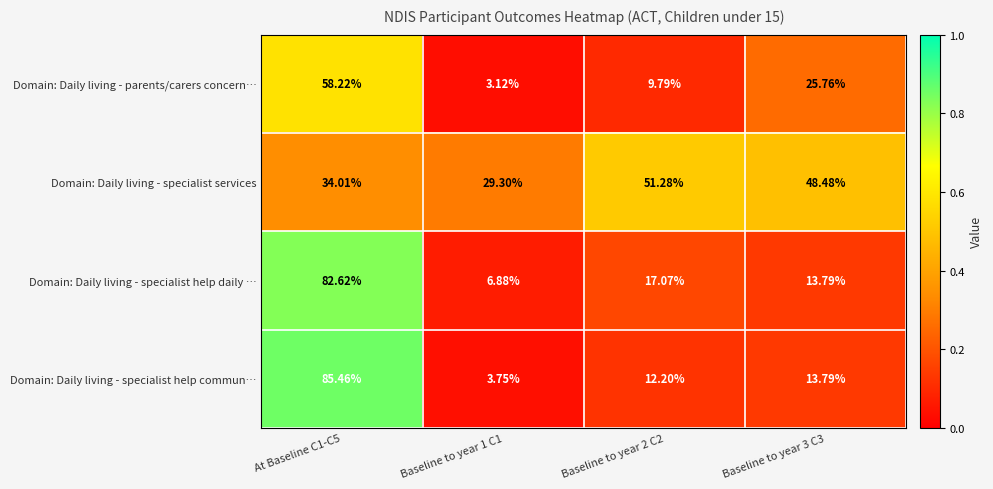

Rank the series by their maximum value, from lowest to highest.

Domain: Daily living - specialist services, Domain: Daily living - parents/carers concern…, Domain: Daily living - specialist help daily …, Domain: Daily living - specialist help commun…